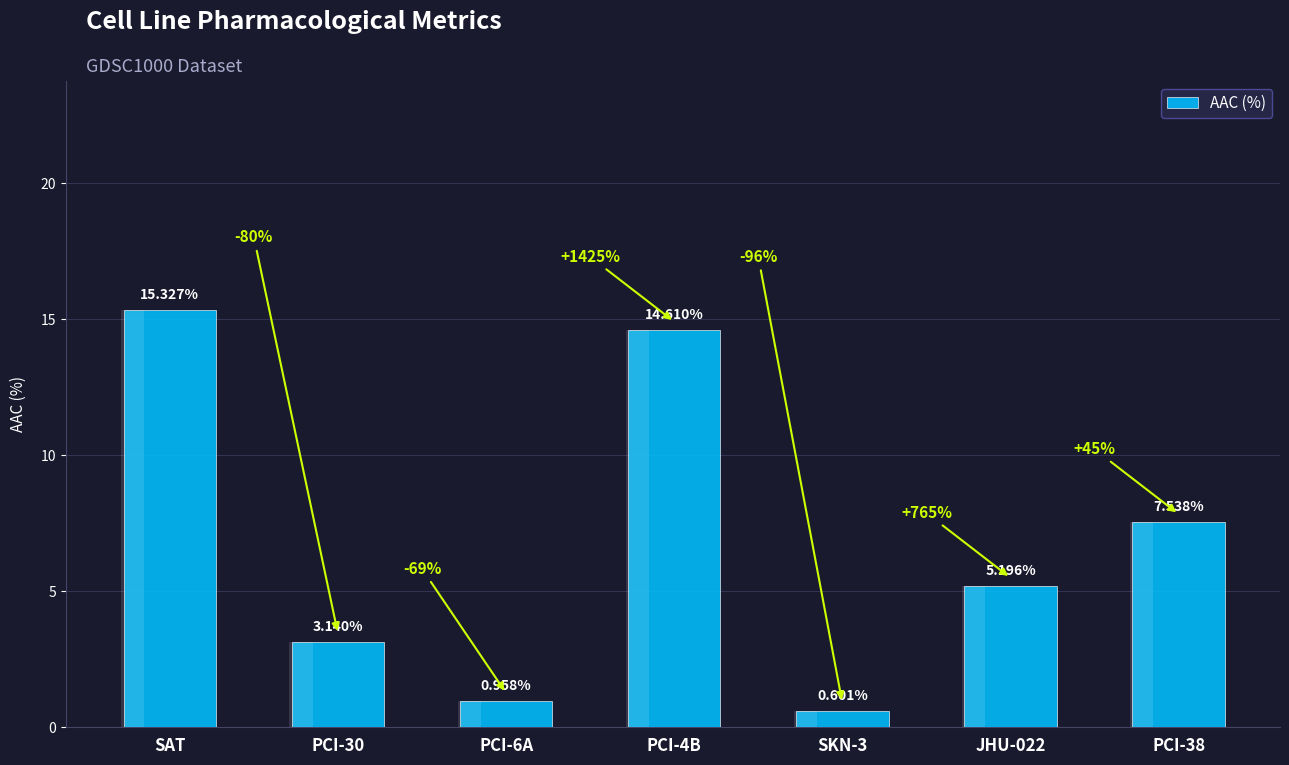

The chart shows a value of 14.6 at PCI-4B. True or false?

True